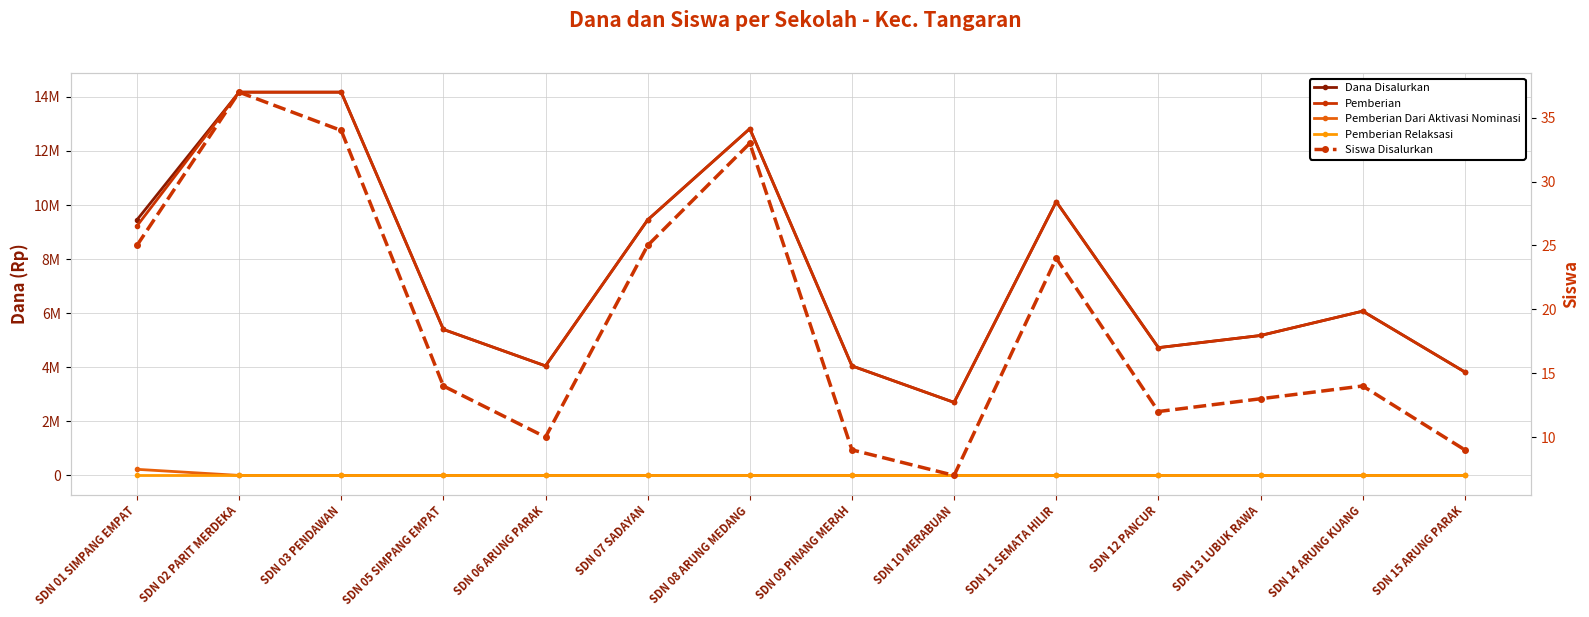

True or false: Siswa Disalurkan has more than 0 points higher than both neighbors.

True